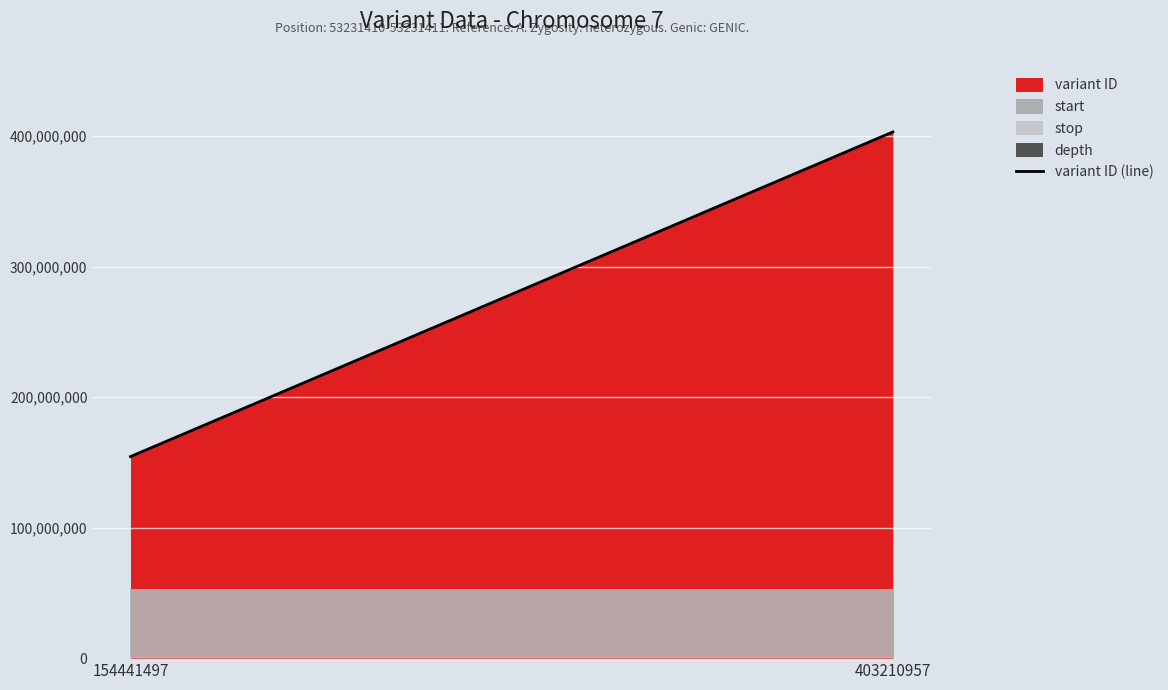

How many values are between 154441497 and 403210957?

2